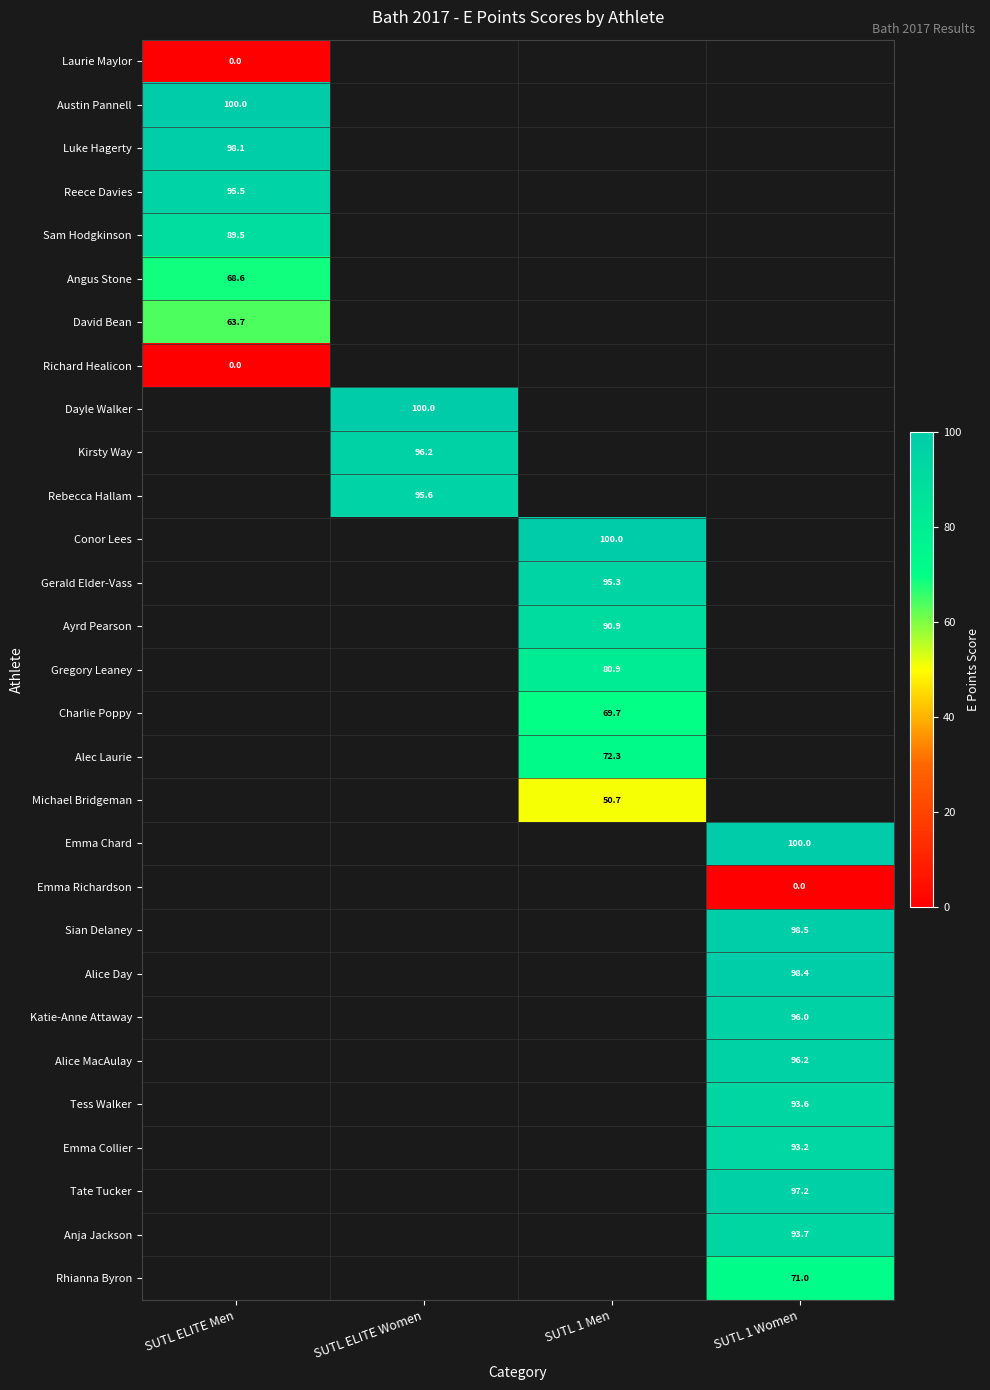

True or false: Charlie Poppy has a value of 42.4 at SUTL 1 Men.

False